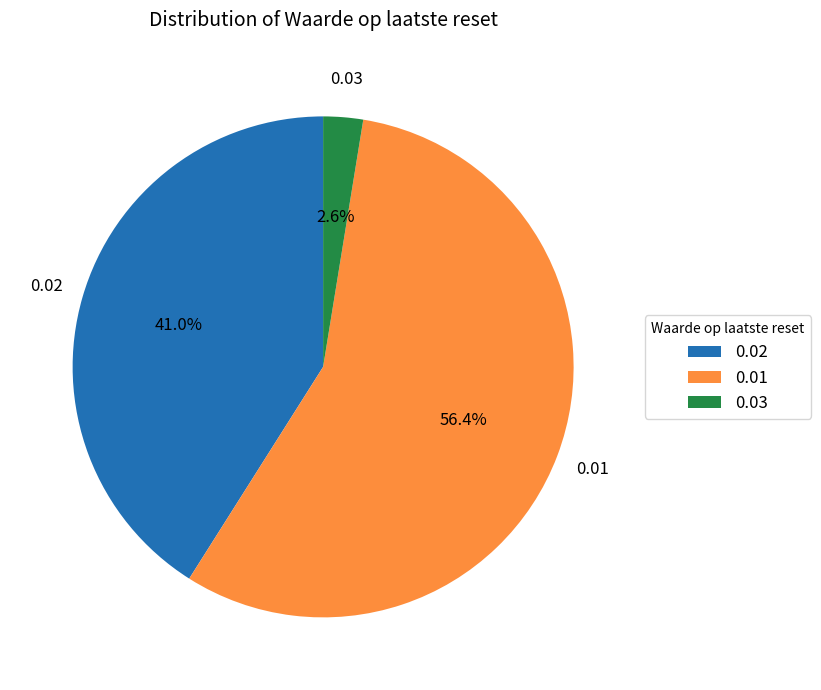

What is the smallest slice in the pie chart?

0.03